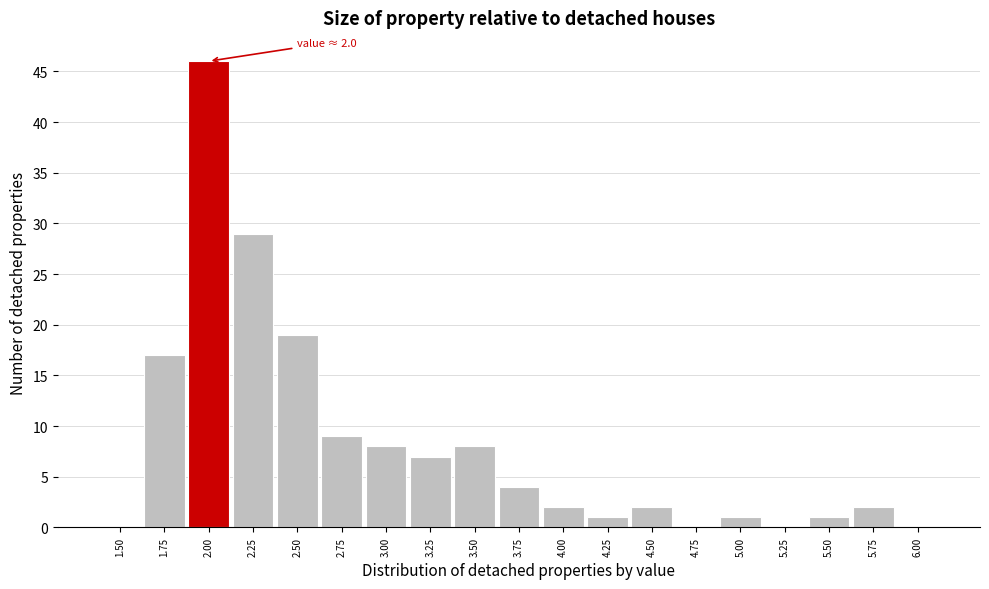

Reading left to right, transcribe all the data shown in this chart.

1.50=0	1.75=17	2.00=46	2.25=29	2.50=19	2.75=9	3.00=8	3.25=7	3.50=8	3.75=4	4.00=2	4.25=1	4.50=2	4.75=0	5.00=1	5.25=0	5.50=1	5.75=2	6.00=0